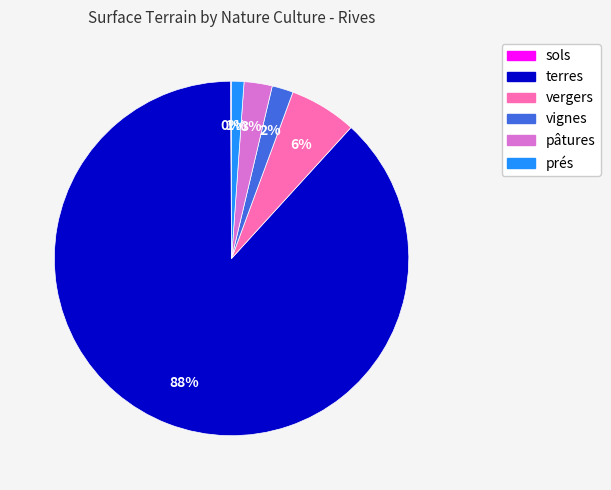

Does terres account for over 50% of the chart?

Yes